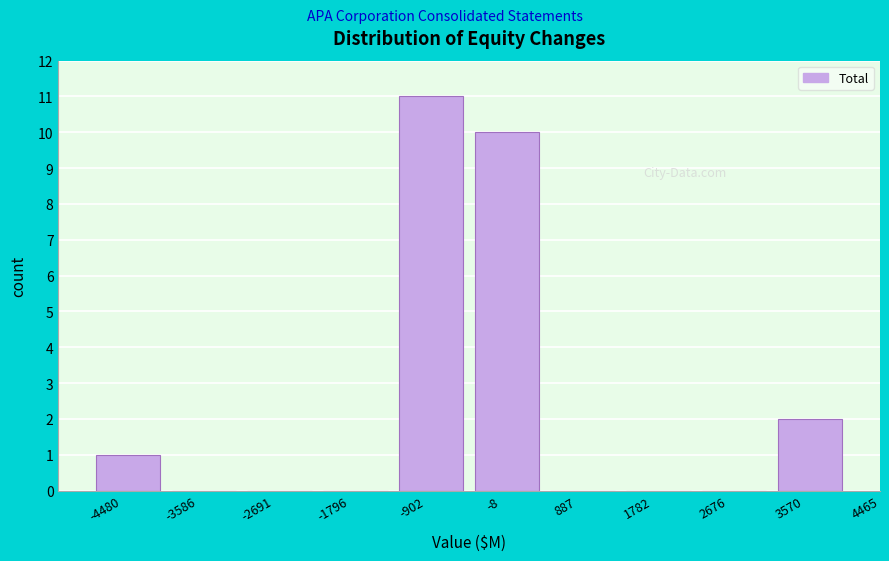

Reading left to right, extract all data points from this chart.

-4480=1	-3586=0	-2691=0	-1796=0	-902=11	-8=10	887=0	1782=0	2676=0	3570=2